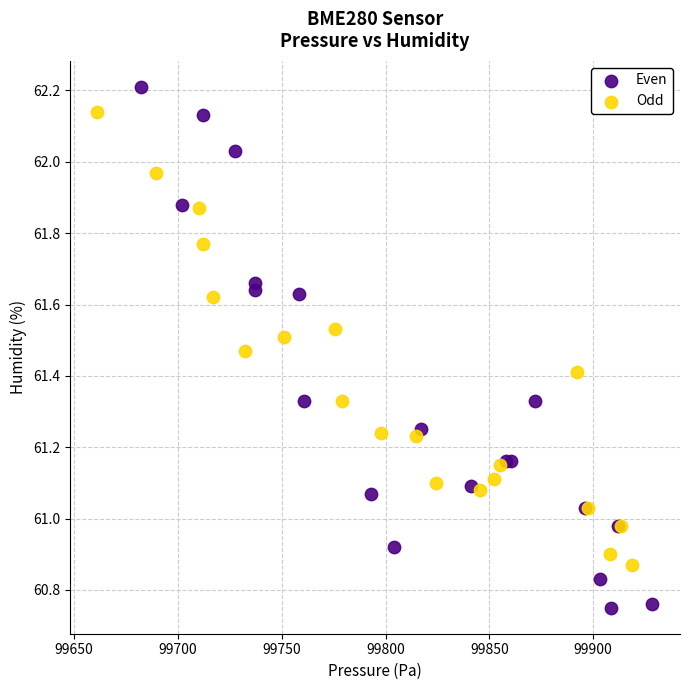

Which series contains the highest Y value?

Even